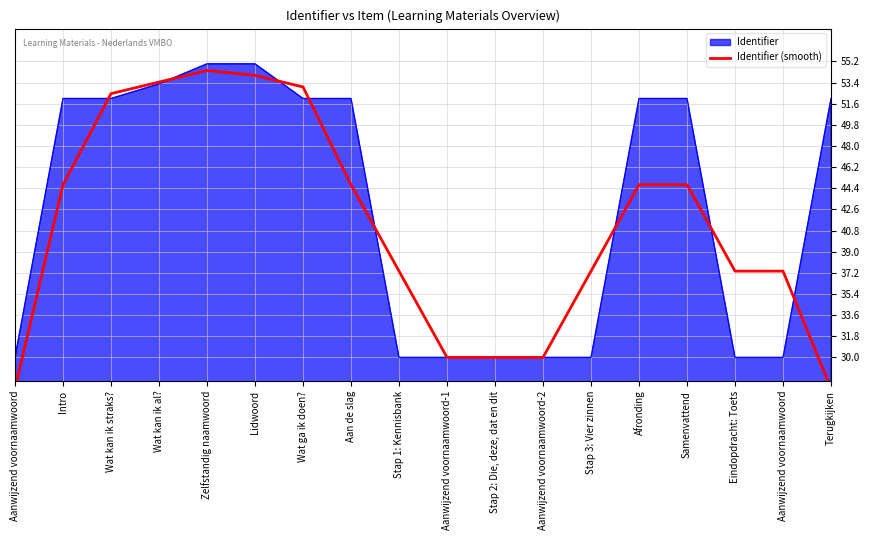

Reading left to right, transcribe all the data shown in this chart.

Aanwijzend voornaamwoord=27.3	Intro=44.7	Wat kan ik straks?=52.5	Wat kan ik al?=53.4	Zelfstandig naamwoord=54.4	Lidwoord=54.0	Wat ga ik doen?=53.0	Aan de slag=44.7	Stap 1: Kennisbank=37.3	Aanwijzend voornaamwoord-1=30.0	Stap 2: Die, deze, dat en dit=30.0	Aanwijzend voornaamwoord-2=30.0	Stap 3: Vier zinnen=37.3	Afronding=44.7	Samenvattend=44.7	Eindopdracht: Toets=37.3	Aanwijzend voornaamwoord=37.3	Terugkijken=27.3